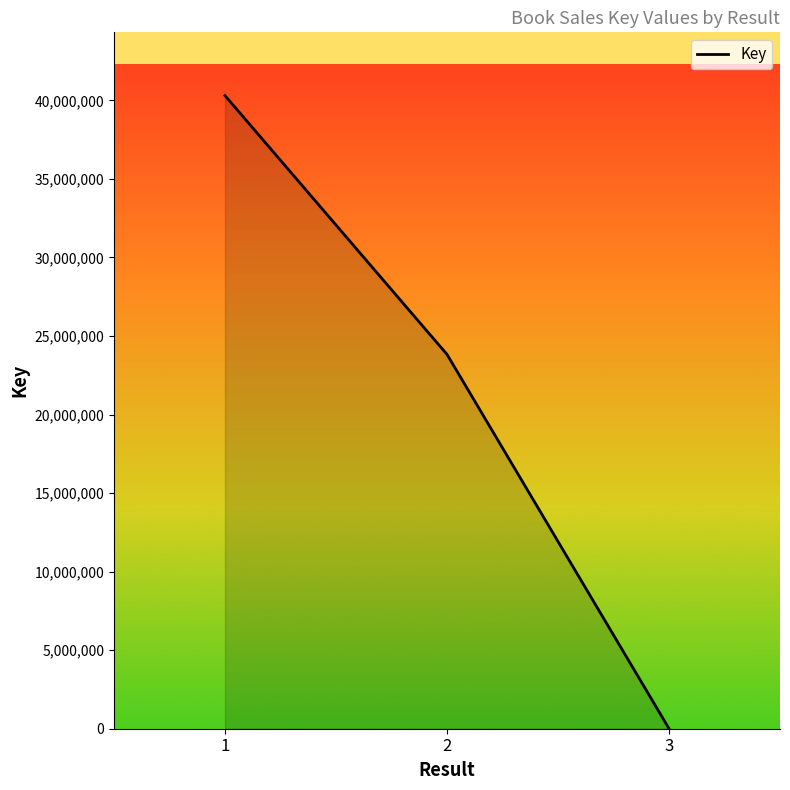

Which category has the lowest value across all series?

3